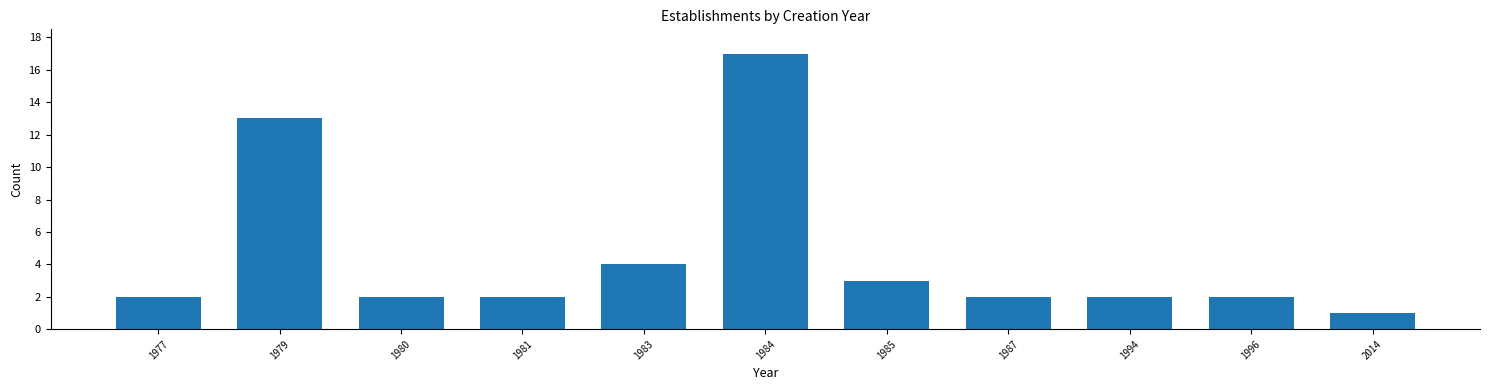

Reading left to right, transcribe all the data shown in this chart.

2	13	2	2	4	17	3	2	2	2	1